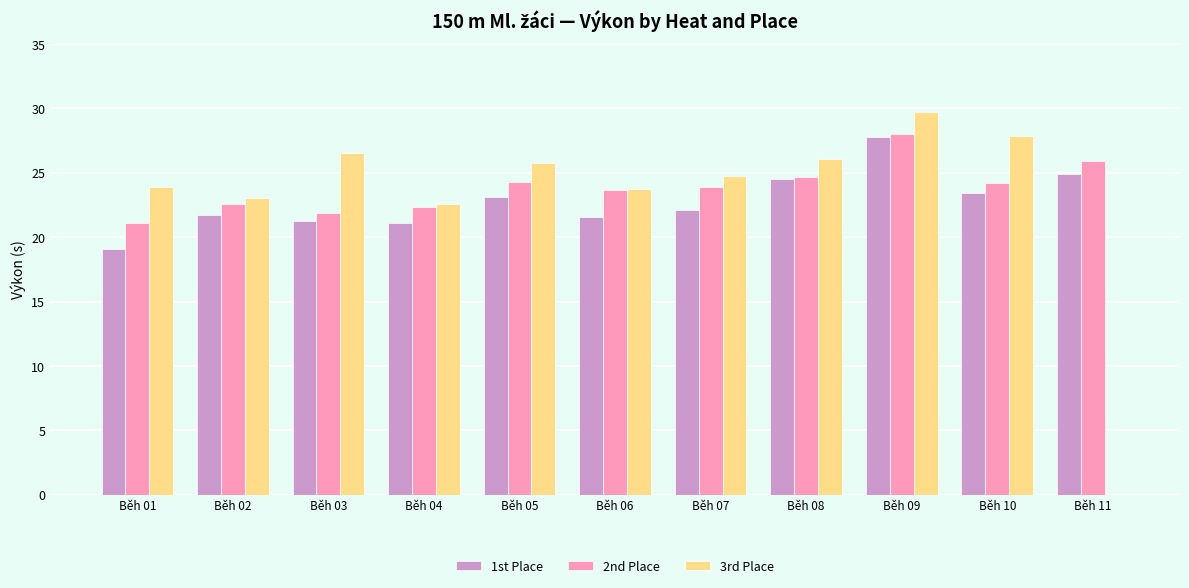

Is it true that 3rd Place equals 0.0 at Běh 11?

True